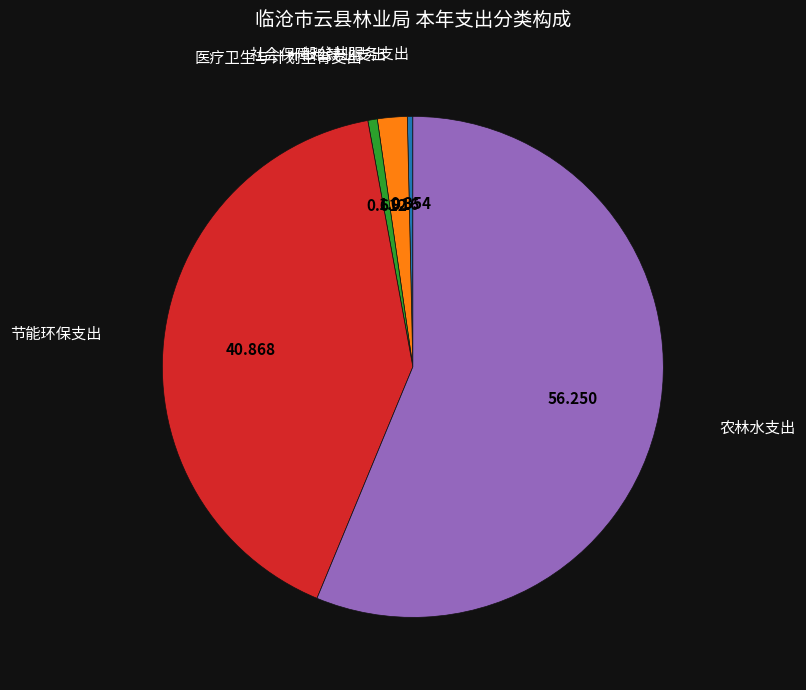

Is there any slice that represents more than half of the pie?

Yes